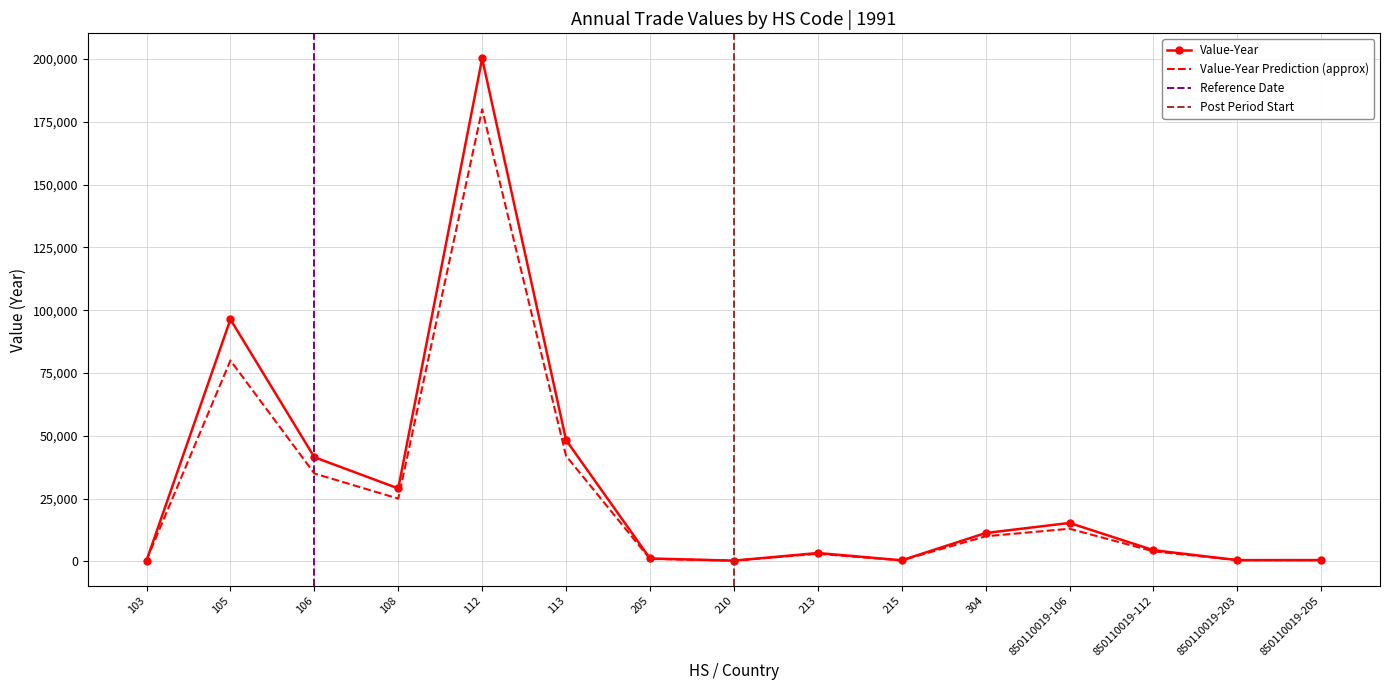

List the labels in order of Value-Year value, largest first.

112, 105, 113, 106, 108, 850110019-106, 304, 850110019-112, 213, 205, 850110019-205, 850110019-203, 215, 103, 210